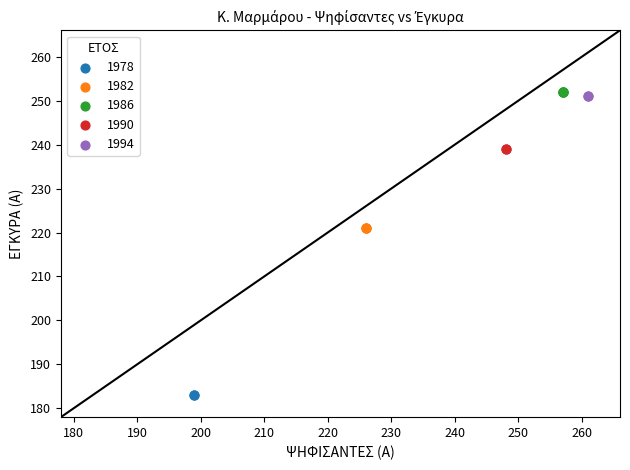

What are all the series names shown in the legend?

1978, 1982, 1986, 1990, 1994